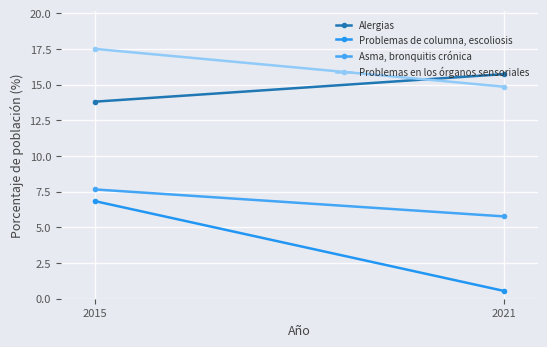

What is the sum of all Problemas de columna, escoliosis values?

7.4